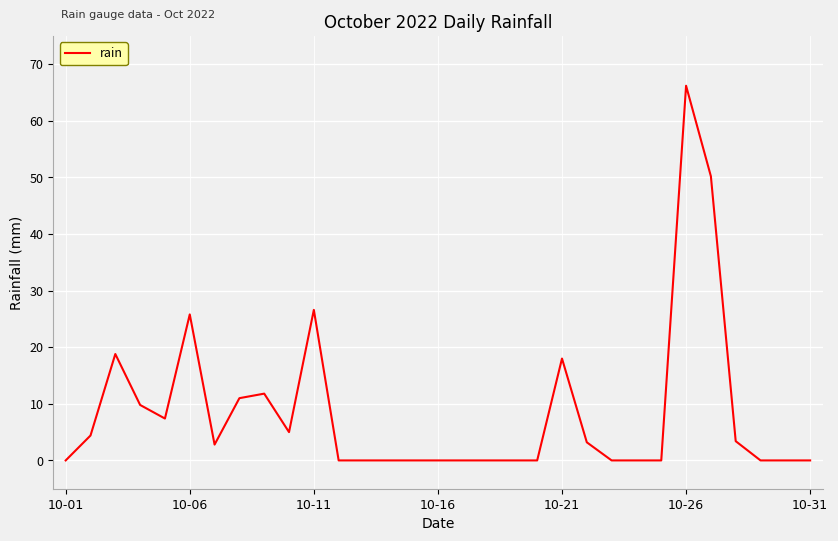

What is the maximum value shown in the chart?

66.2